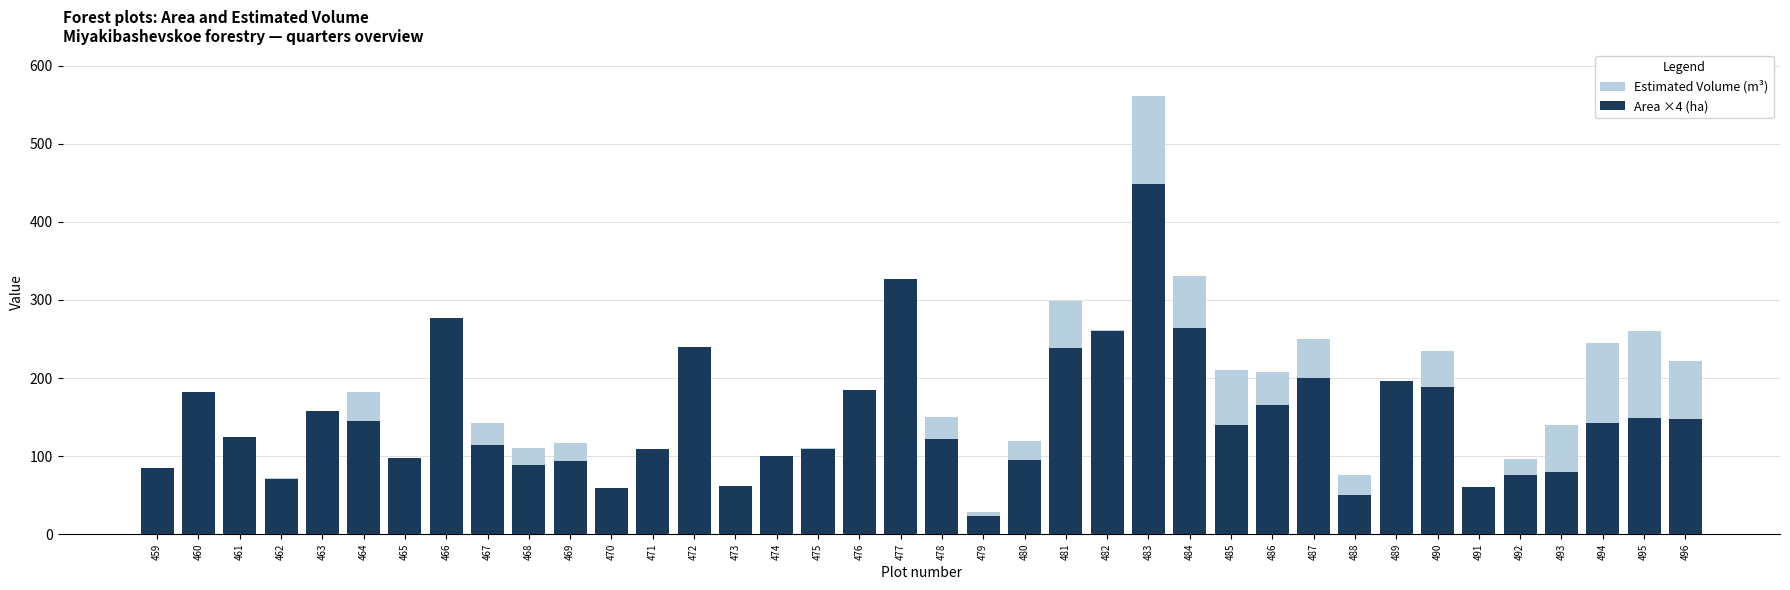

What is the value of the Estimated Volume (m³) bar at the 23rd from the left?

299.0